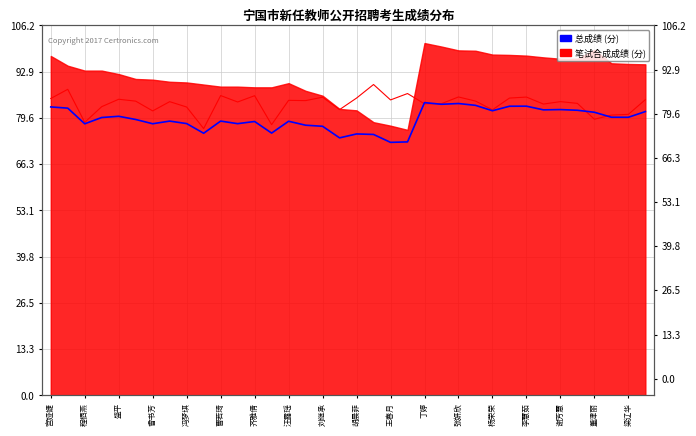

What is the lowest value of the 总成绩 (分) series?

72.6